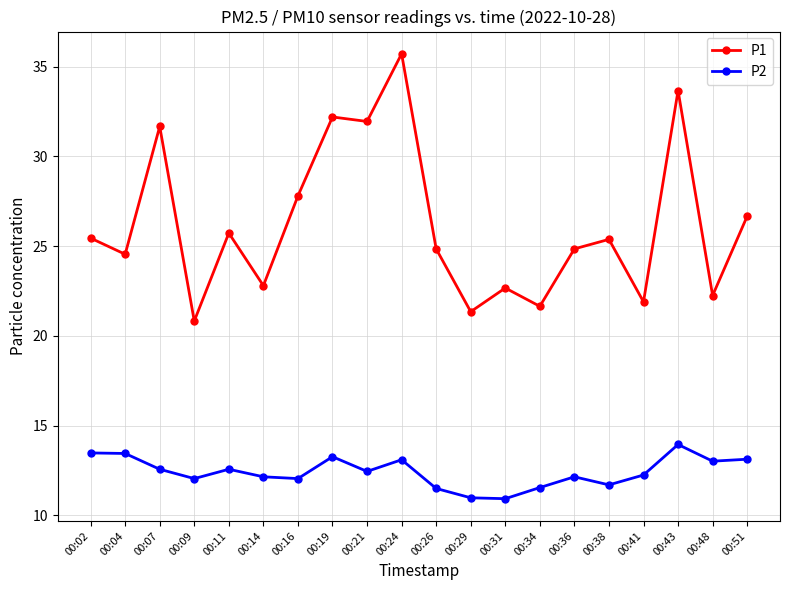

True or false: P2 and P1 cross at least once.

False